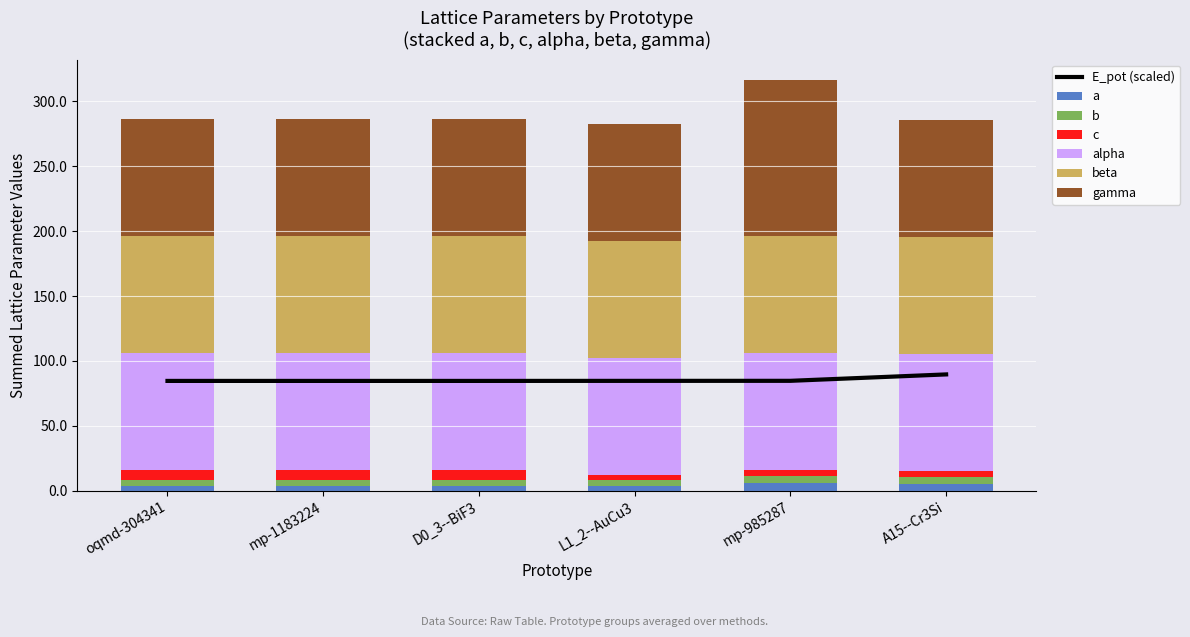

Is it true that a equals 5.7 at mp-985287?

True